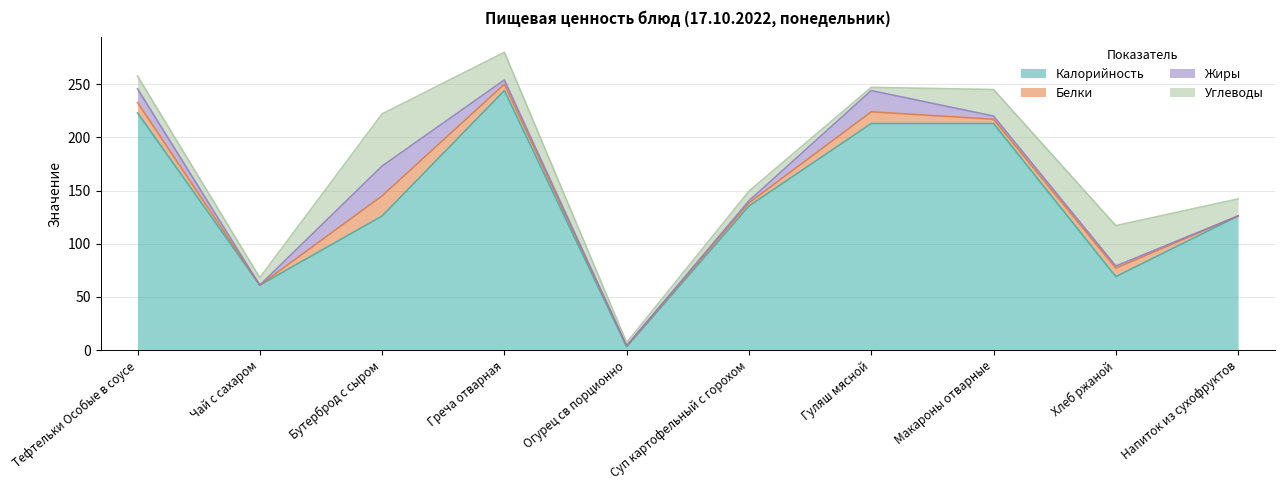

Which series has the largest total across all categories?

Калорийность